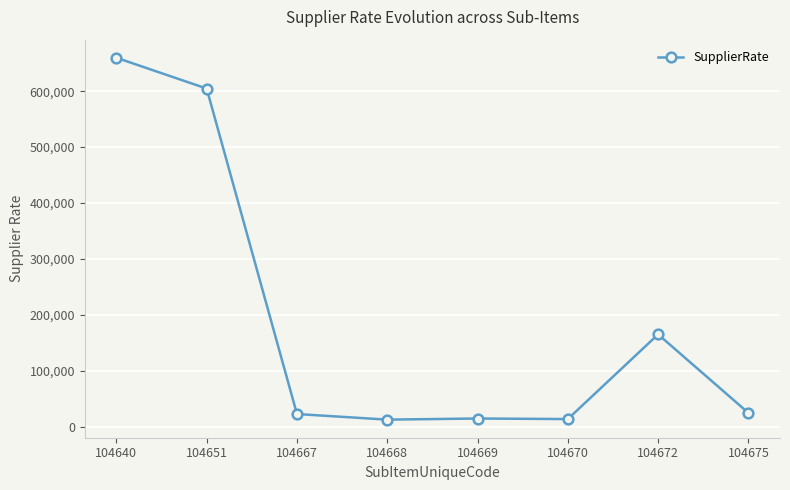

What is the value of the 3rd point from the left?

22500